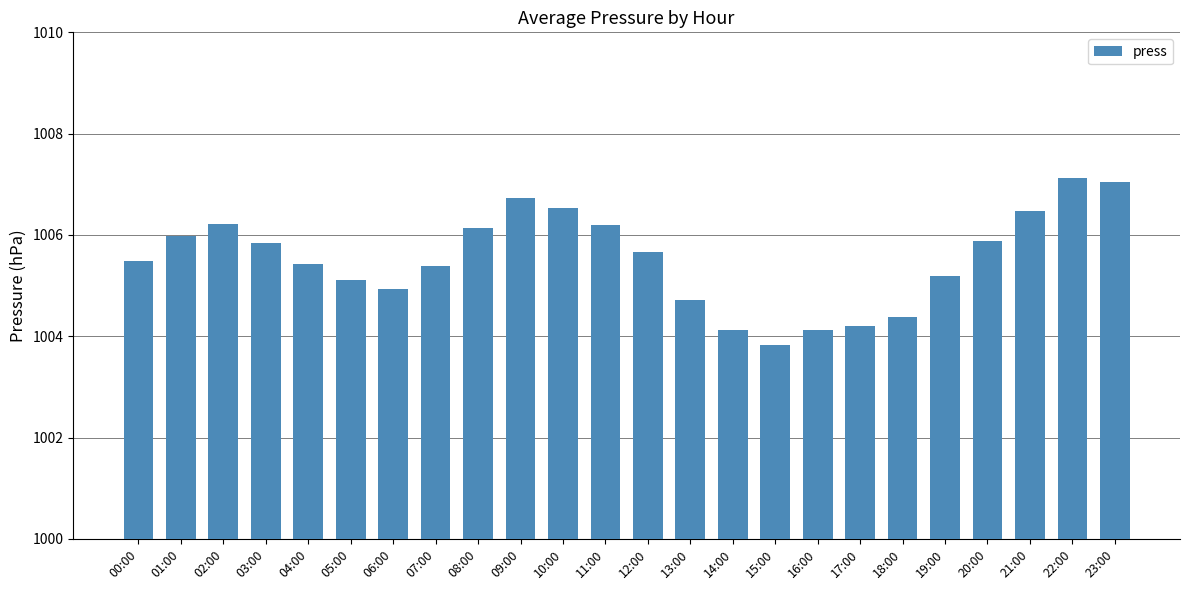

What is the difference between the maximum and second lowest values?

3.0